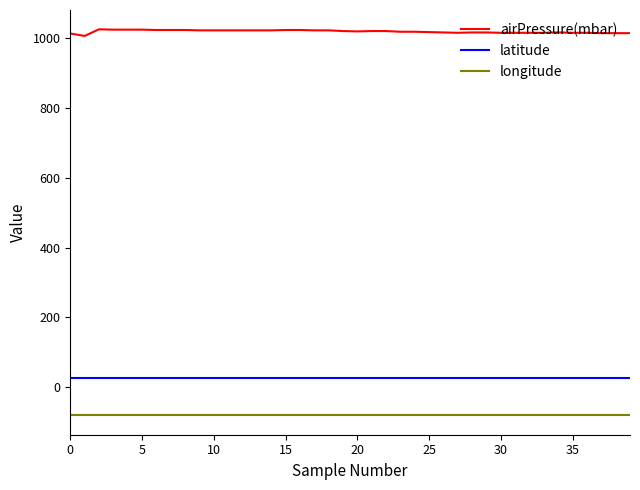

Which series has the largest total across all categories?

airPressure(mbar)